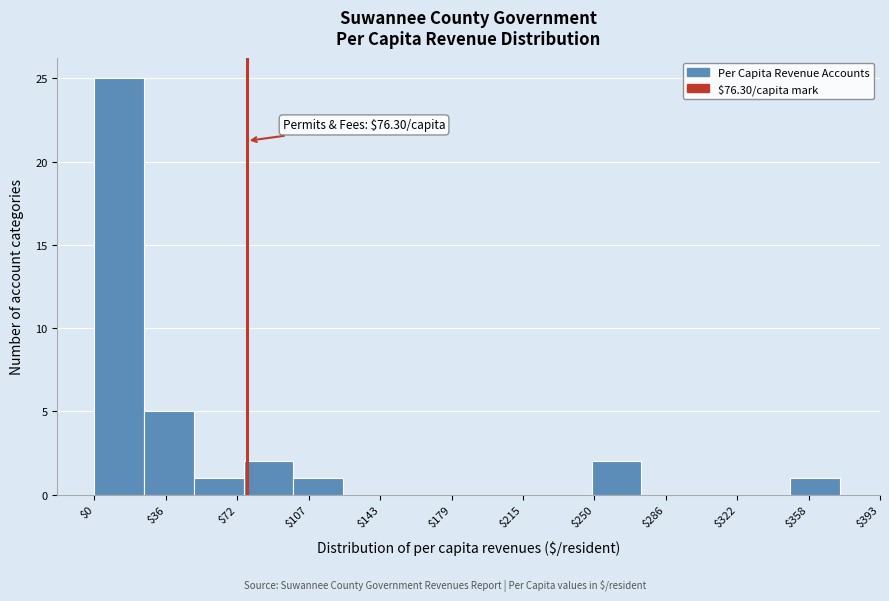

Which range on the x-axis has the tallest bar?

0 to 25